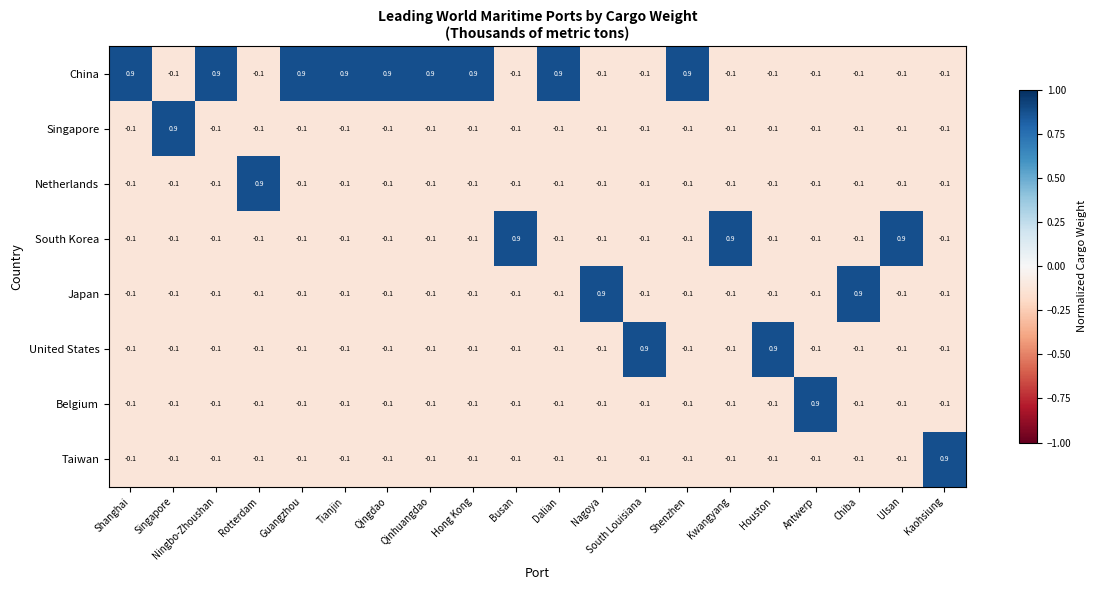

What is the difference between the highest and lowest values at Qinhuangdao?

1.0